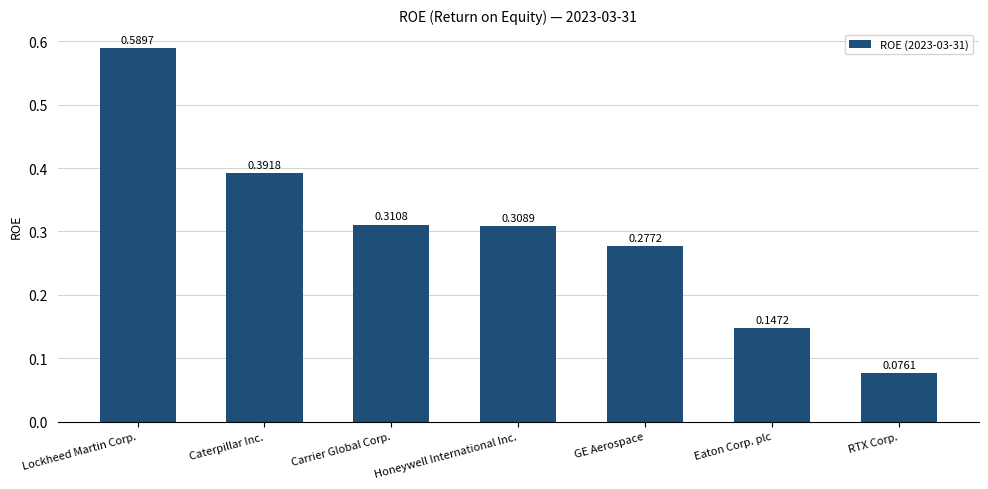

Which category has the lowest value across all series?

RTX Corp.